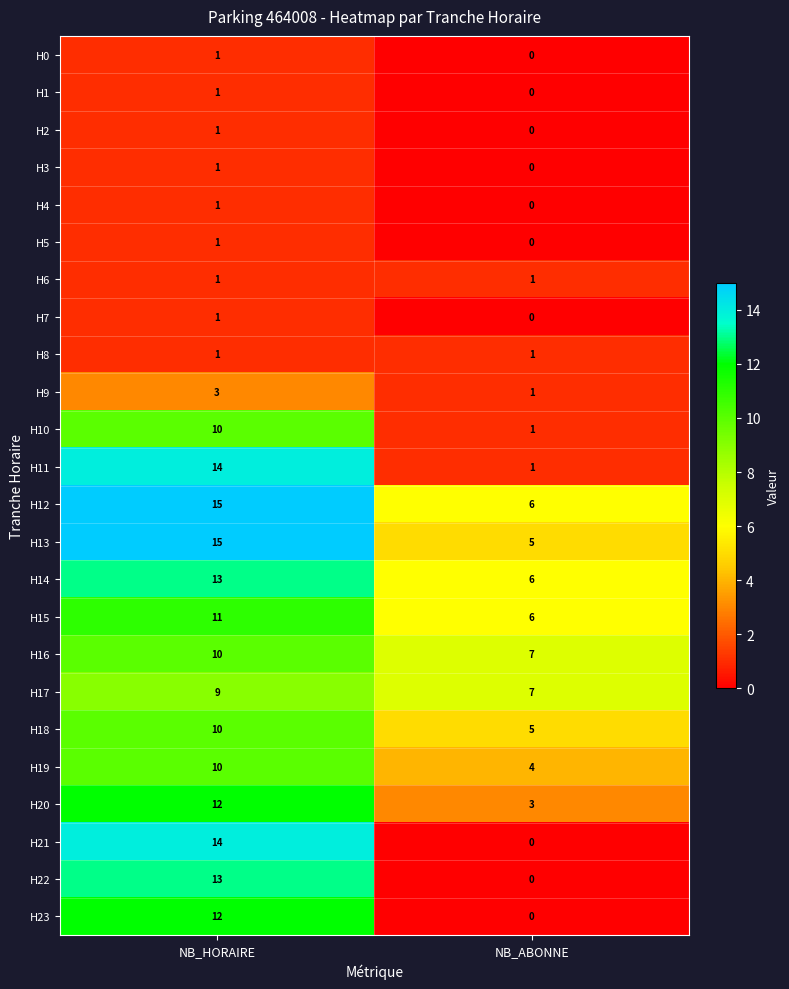

What is the average value of the H19 series?

7